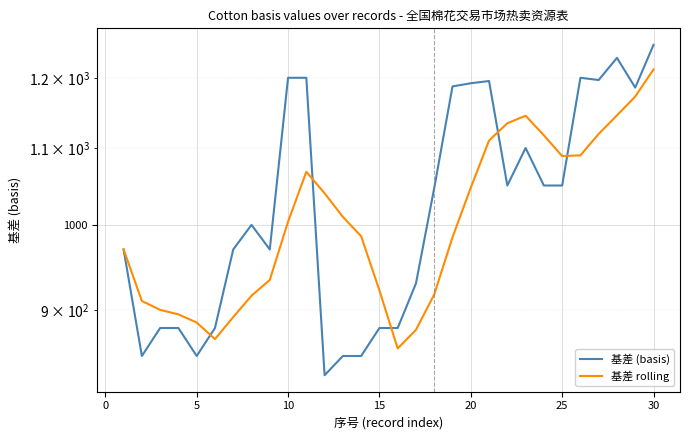

What is the greatest value displayed?

1250.0